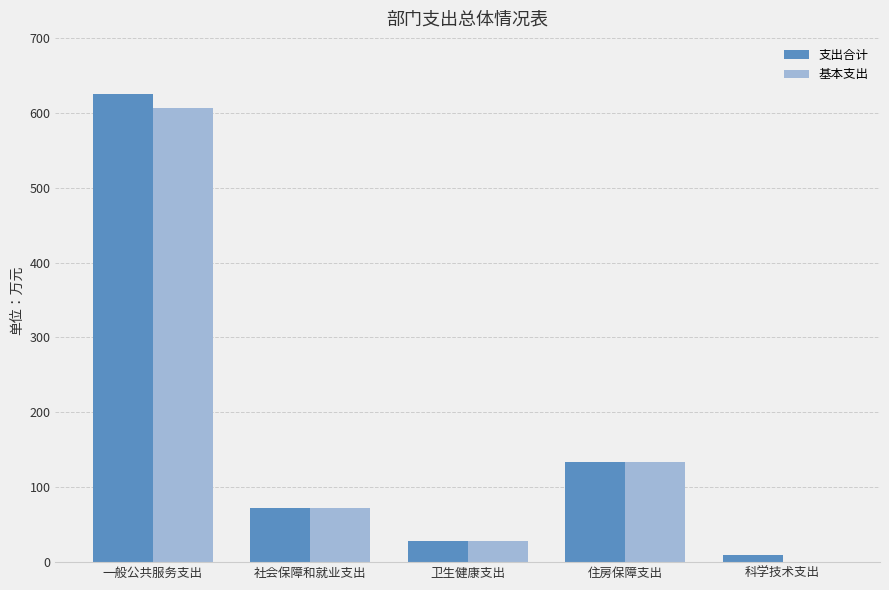

Which label corresponds to the largest value in the chart?

一般公共服务支出